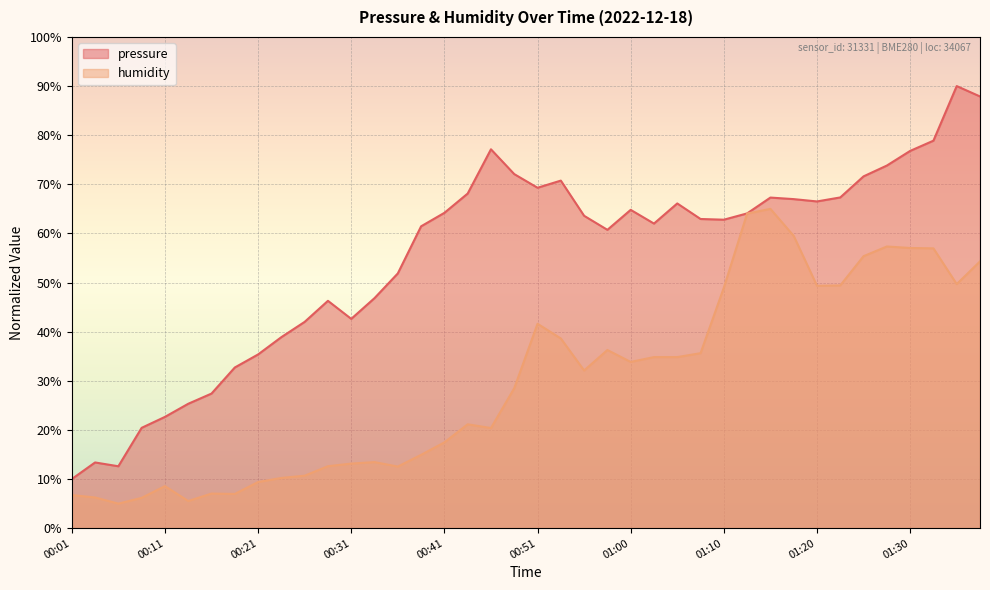

List the labels in order of pressure value, largest first.

01:35, 01:38, 01:33, 00:46, 01:30, 01:28, 00:48, 01:25, 00:53, 00:51, 00:43, 01:23, 01:15, 01:18, 01:20, 01:05, 01:00, 00:41, 01:13, 00:55, 01:08, 01:10, 01:03, 00:38, 00:58, 00:36, 00:33, 00:28, 00:31, 00:26, 00:23, 00:21, 00:18, 00:16, 00:13, 00:11, 00:08, 00:03, 00:06, 00:01